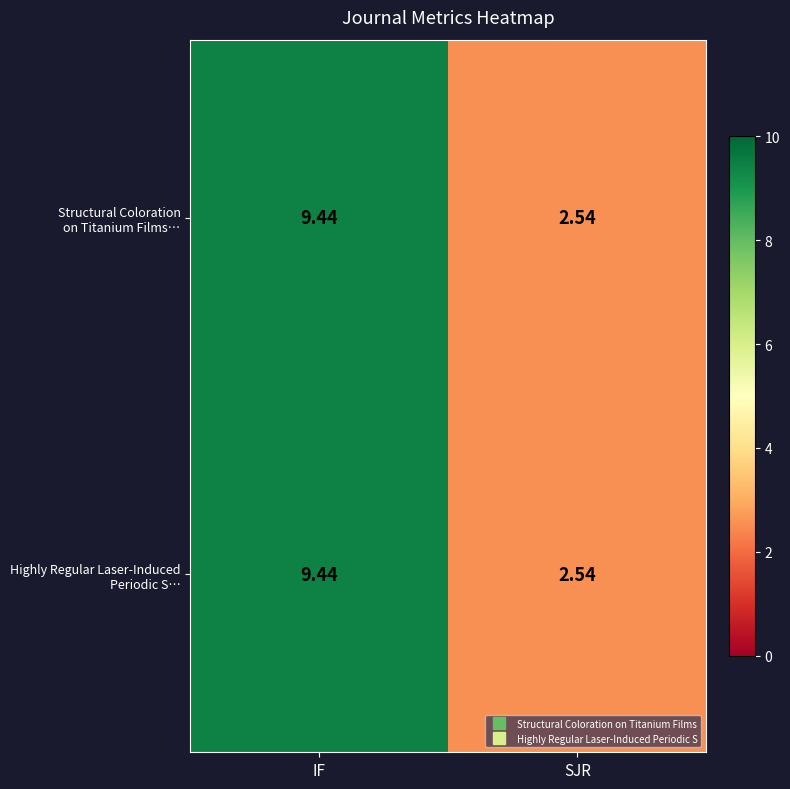

What is the maximum value shown in the chart?

9.4